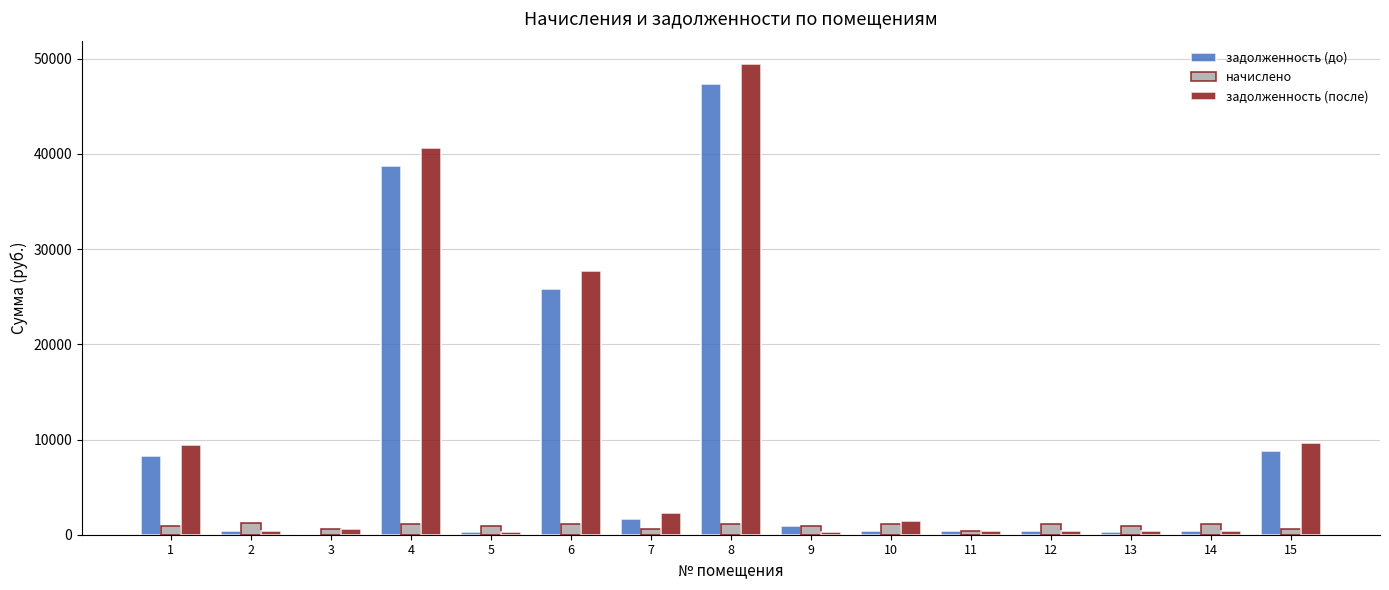

What is the sum of all задолженность (после) values?

143741.1